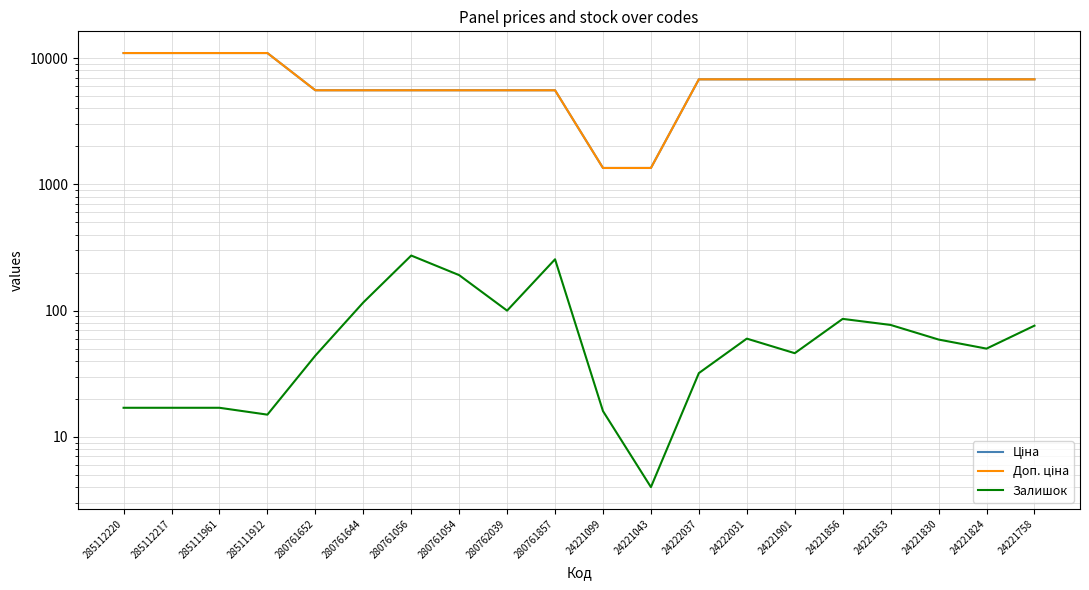

Which series changed the most between 280761644 and 24221901?

Ціна